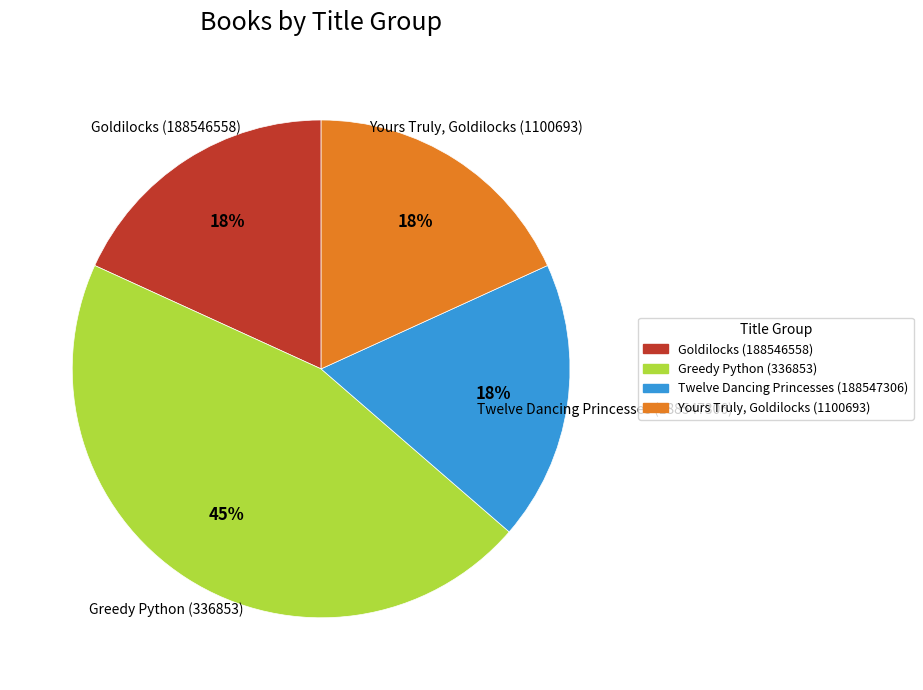

To the nearest percent, what is the combined percentage of Twelve Dancing Princesses (188547306) and Yours Truly, Goldilocks (1100693)?

36%